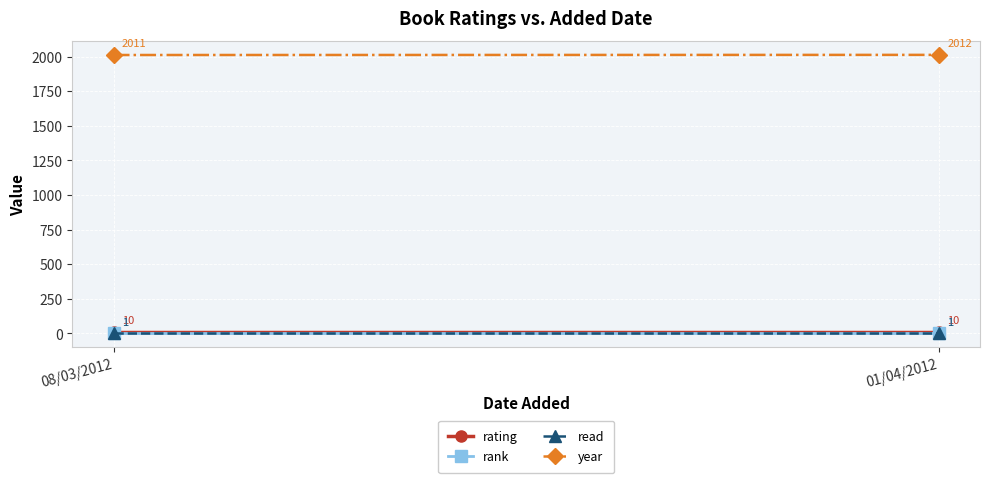

What is the difference between the year values at 08/03/2012 and 01/04/2012?

1